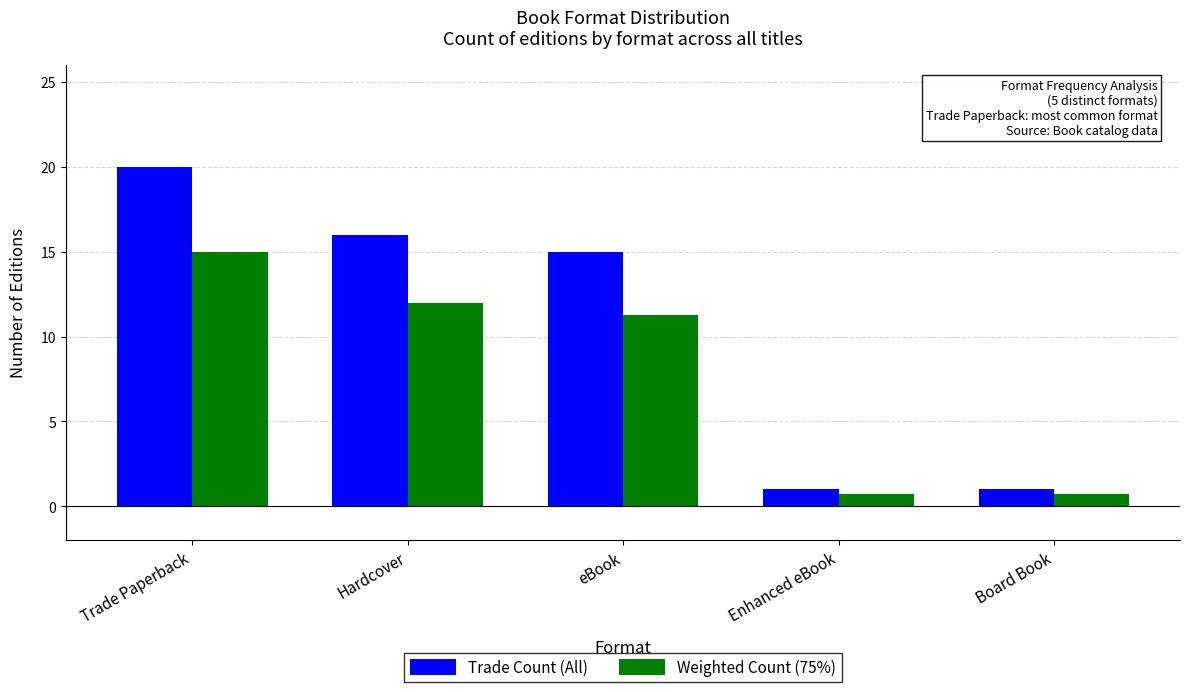

List the series in order of their peak value, highest first.

Trade Count (All), Weighted Count (75%)